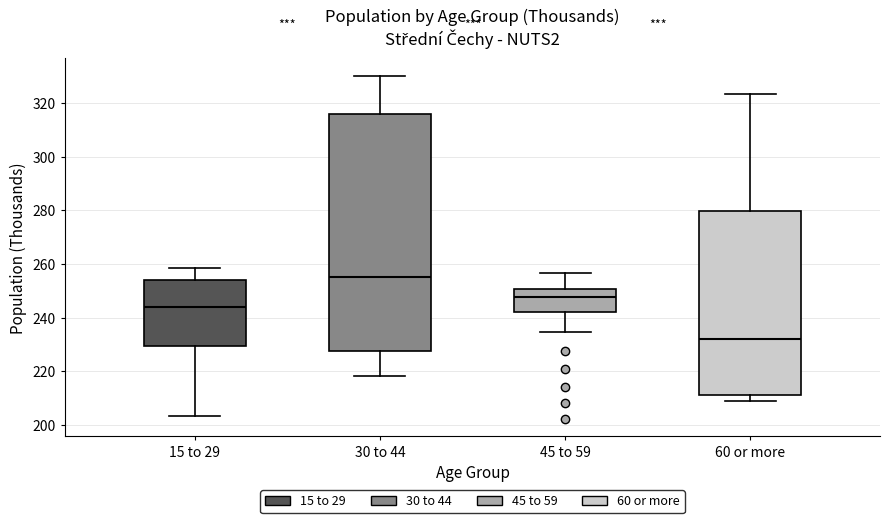

Where does the median line of the box for 45 to 59 sit on the y-axis? The values are not printed on the chart, so give them approximately, as read against the axis.

248